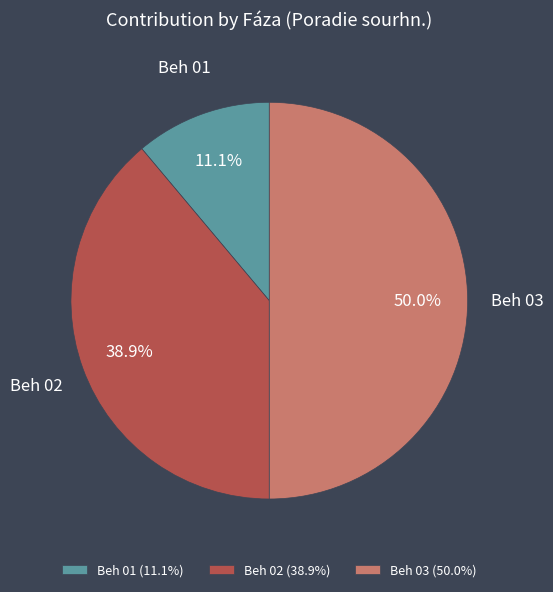

What portion of the pie excludes Beh 01?

88.9%